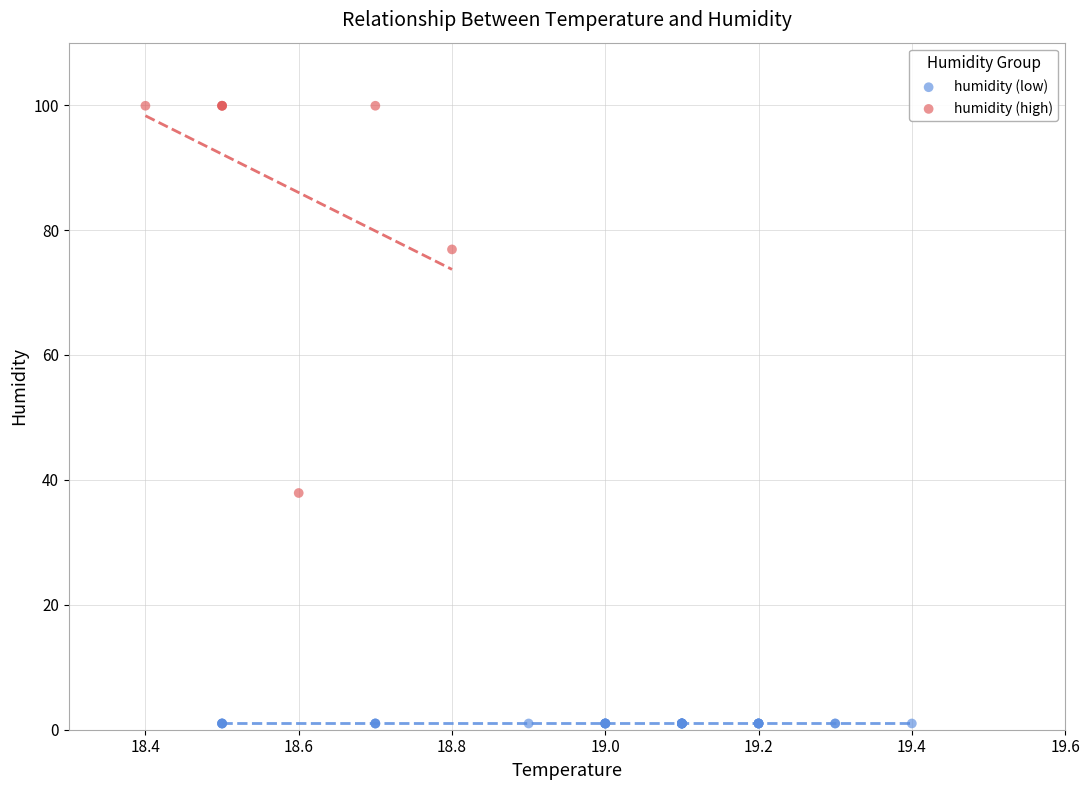

Which series reaches the minimum Y coordinate?

humidity (low)